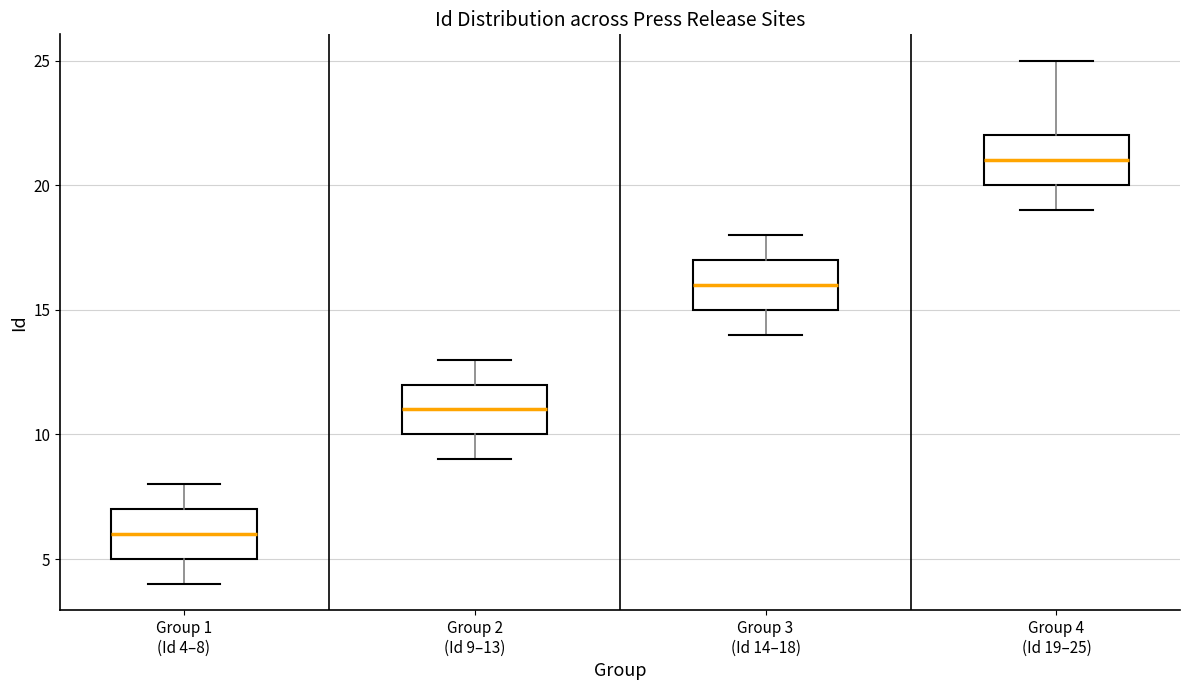

Which box has the highest median line?

Group 4 (Id 19–25)